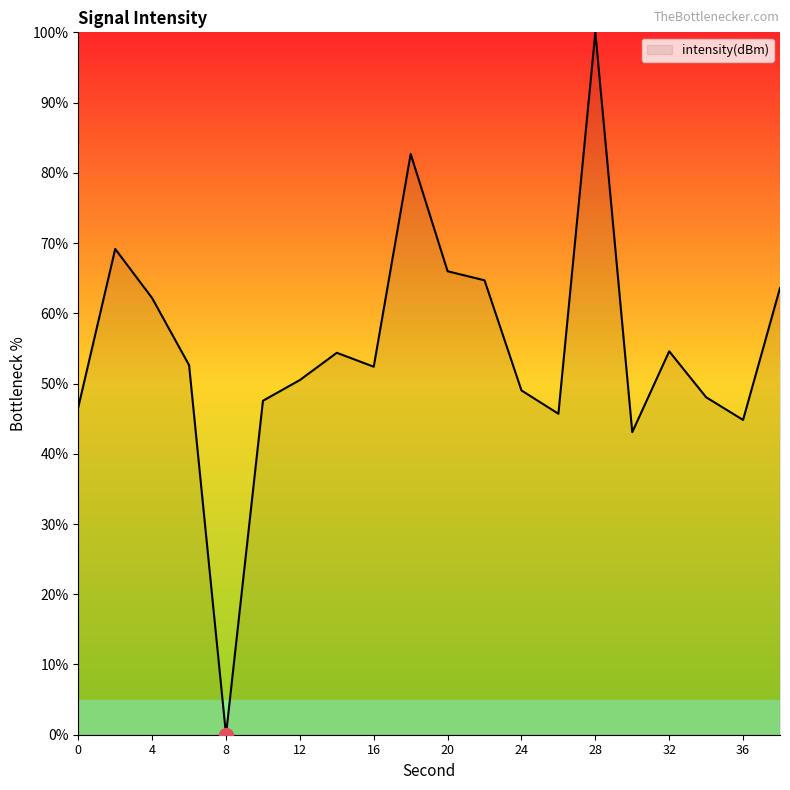

How many lines are shown in the chart?

1